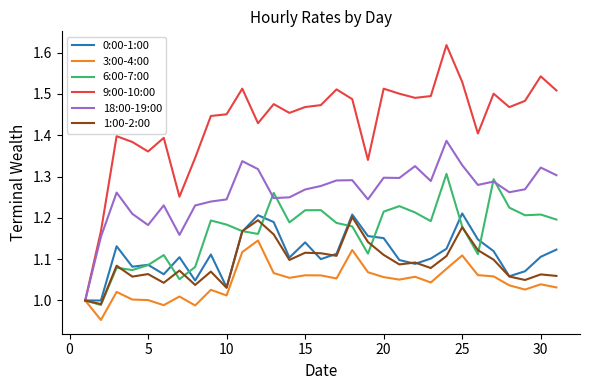

Which series has the largest total across all categories?

9:00-10:00